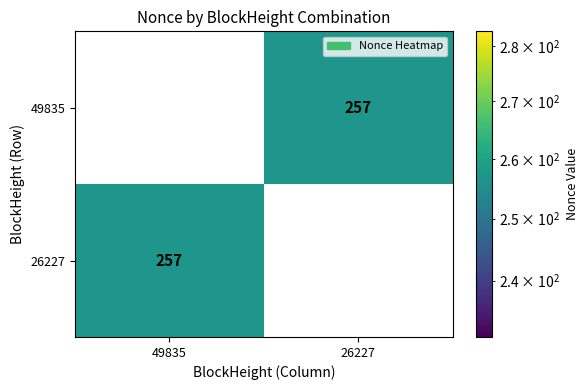

What is the total value across all series at 49835?

257